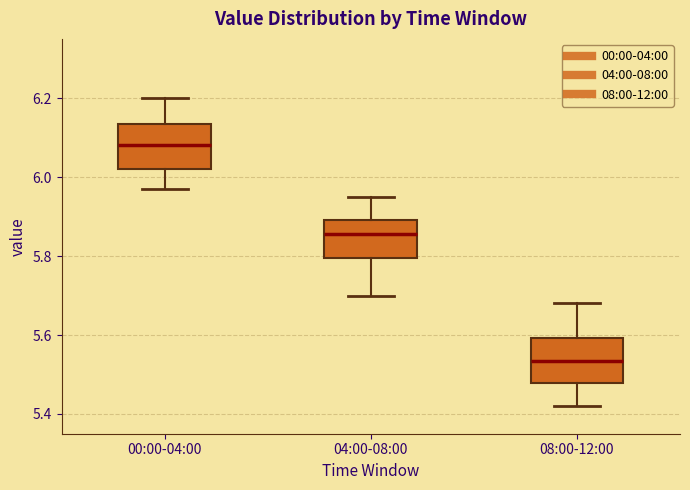

Reading left to right, transcribe this box plot: for each box, give where its median line is, the range the box spans, and where its two whiskers end, as read against the y-axis. The values are not printed on the chart, so give them approximately, as read against the axis.

00:00-04:00: median 6.08, box 6.02 to 6.14, whiskers 5.98 to 6.20
04:00-08:00: median 5.86, box 5.80 to 5.90, whiskers 5.70 to 5.96
08:00-12:00: median 5.54, box 5.48 to 5.60, whiskers 5.42 to 5.68